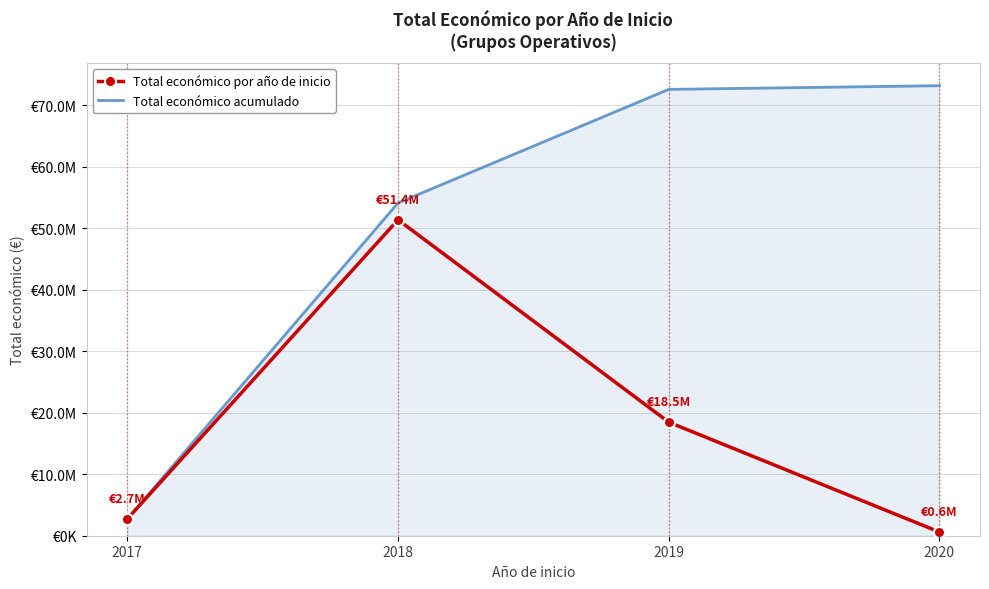

What are all the series names shown in the legend?

Total económico por año de inicio, Total económico acumulado